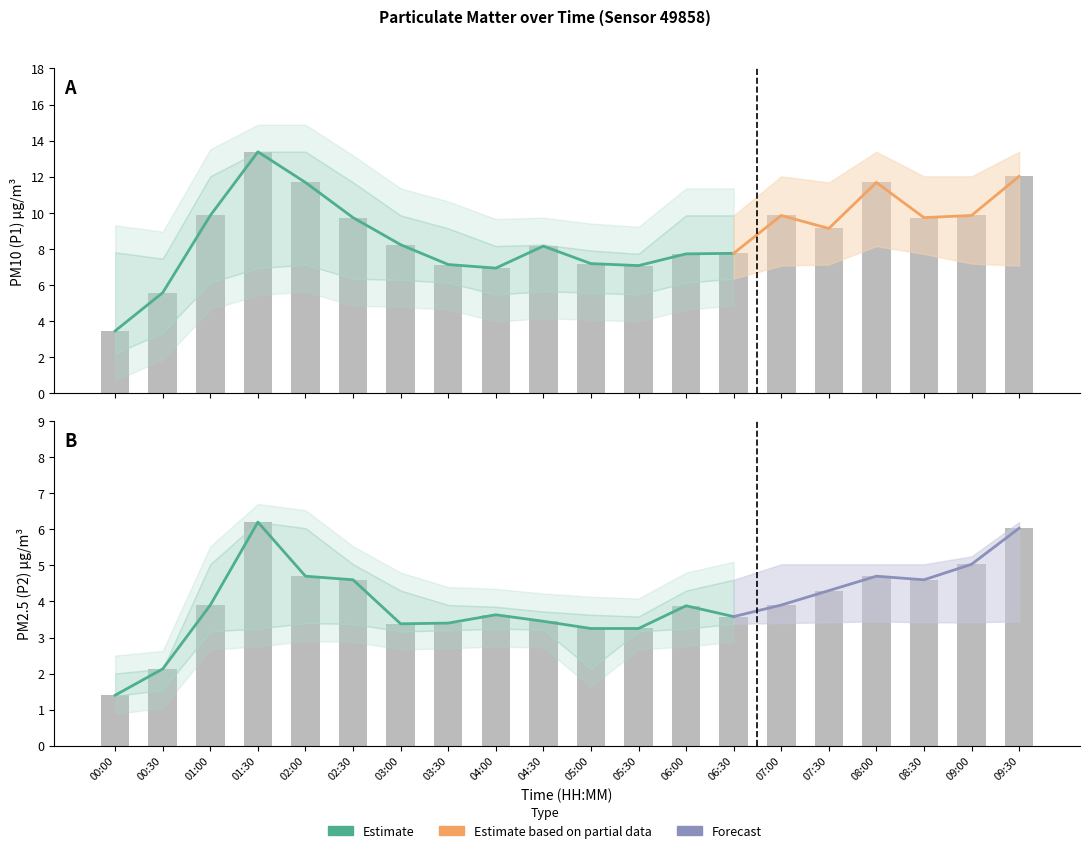

Between 09:00 and 07:30, which is larger?

09:00